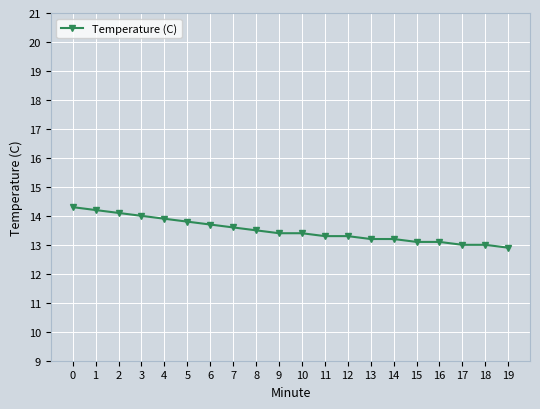

Reading left to right, what are all the values shown in this chart?

14.3	14.2	14.1	14.0	13.9	13.8	13.7	13.6	13.5	13.4	13.4	13.3	13.3	13.2	13.2	13.1	13.1	13.0	13.0	12.9